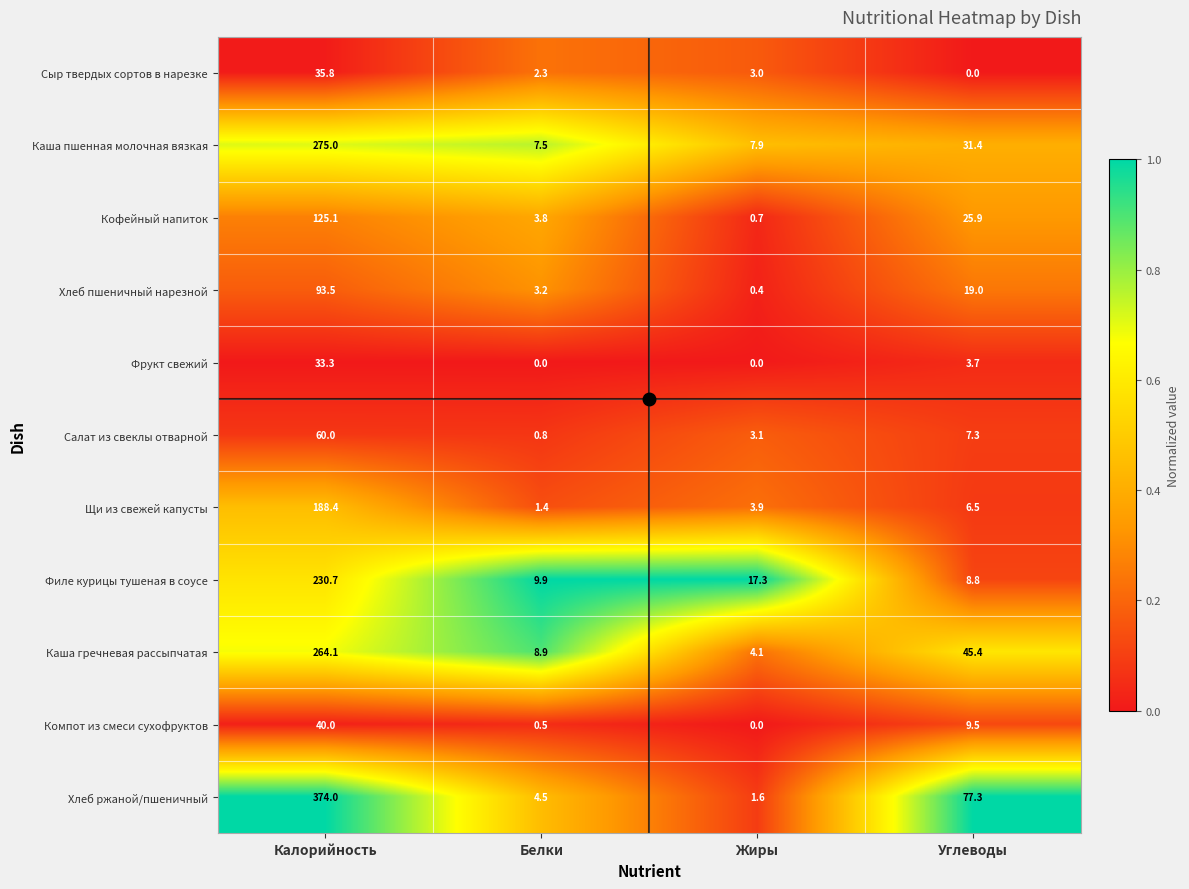

Is it true that Хлеб пшеничный нарезной equals 93.5 at Калорийность?

True